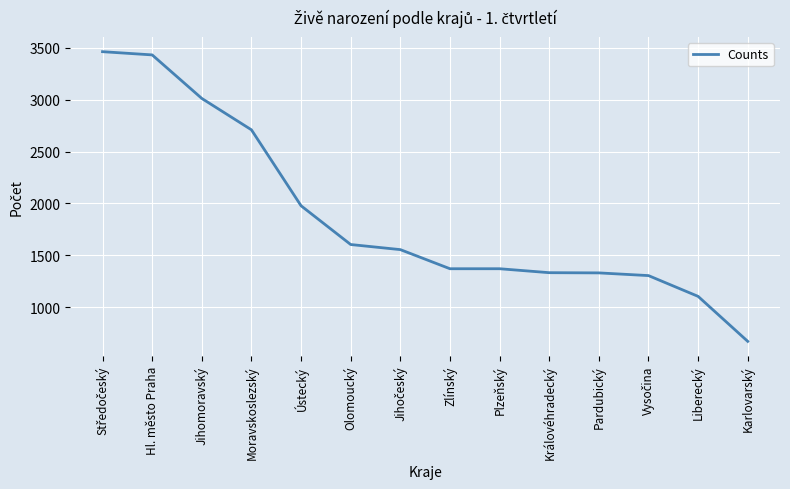

What value does the data have at Pardubický?

1332